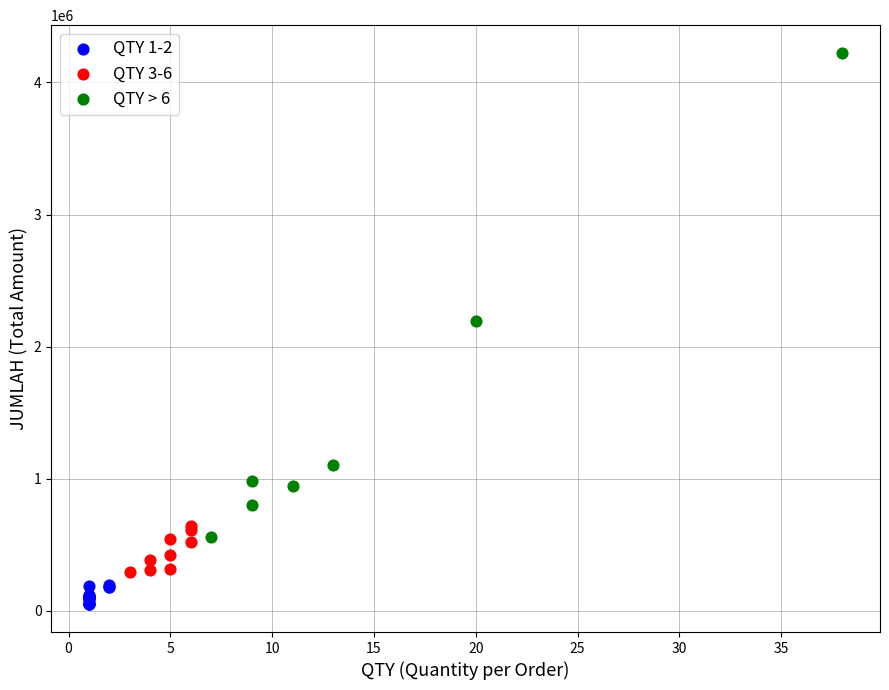

Which series has the widest spread of Y values?

QTY > 6